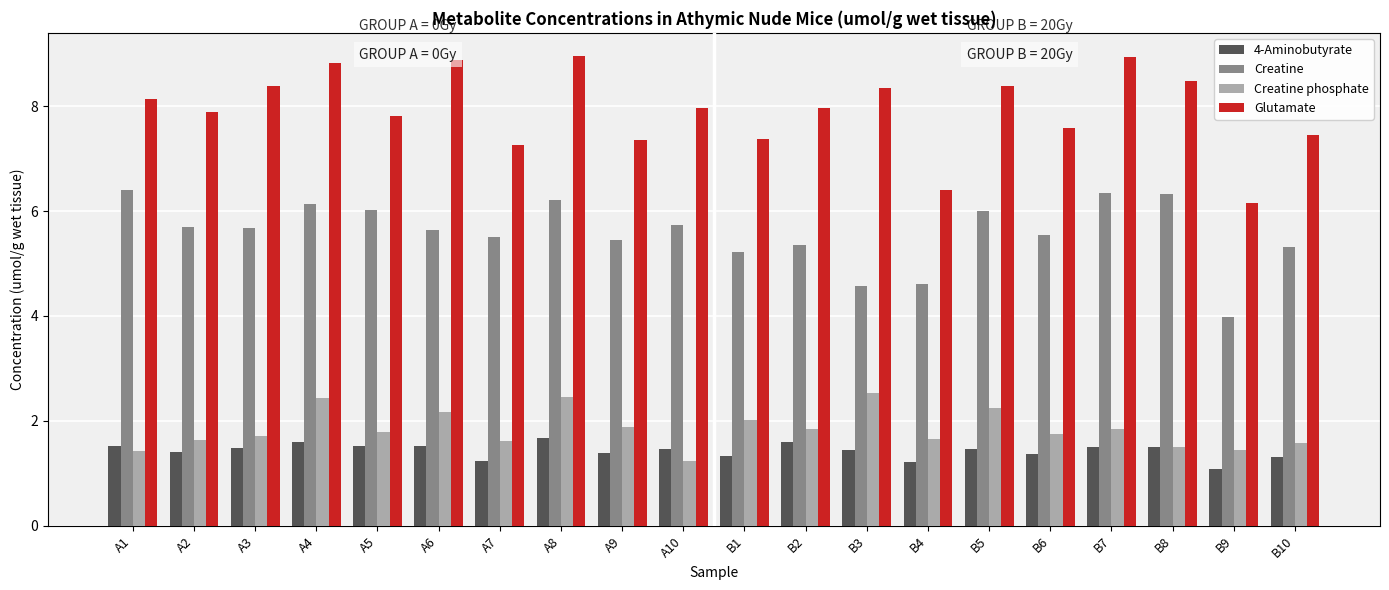

Which series has the largest total across all categories?

Glutamate